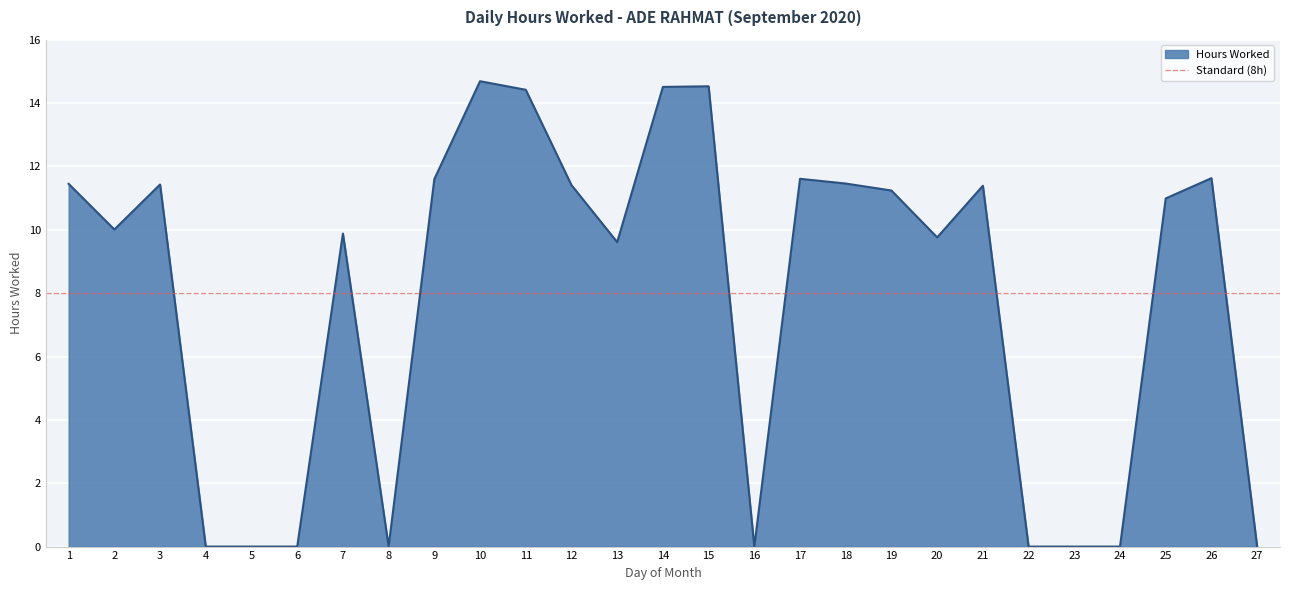

True or false: the data shows 14.7 at 10.

True